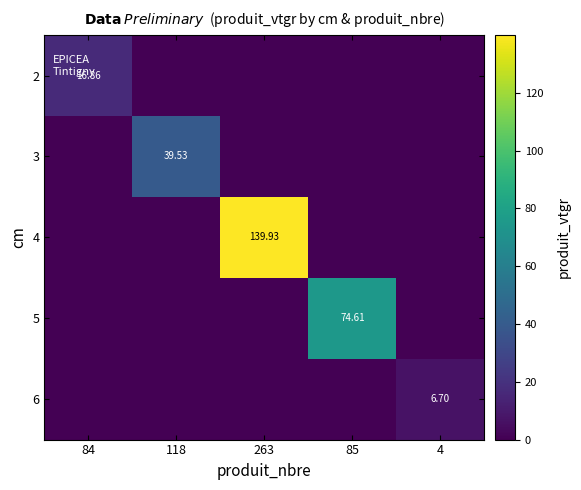

At 118, list the series in order from smallest to largest.

2, 4, 5, 6, 3